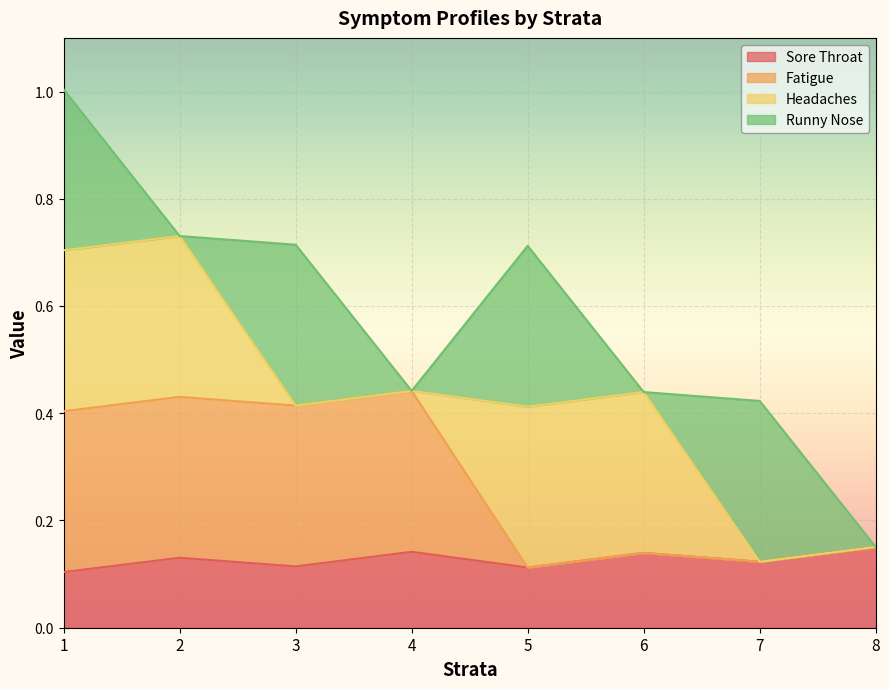

Count the Sore Throat values in the range 0 to 1.

8